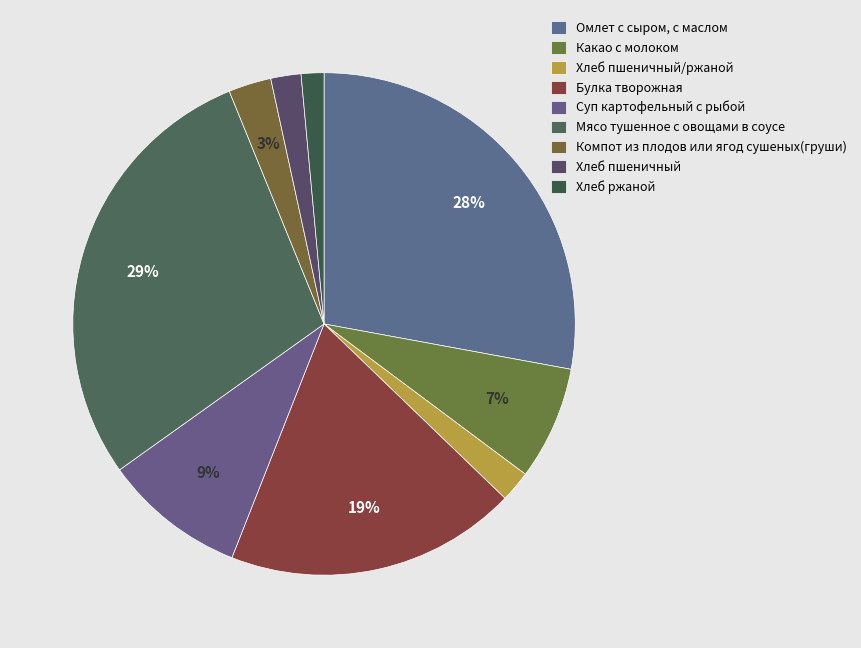

Count the number of slices in the pie.

9